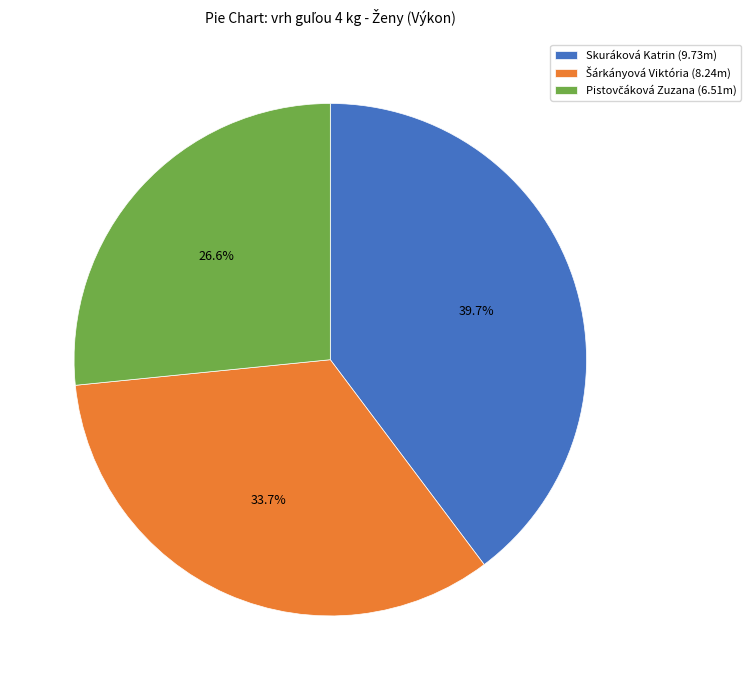

Is there any slice that represents more than half of the pie?

No